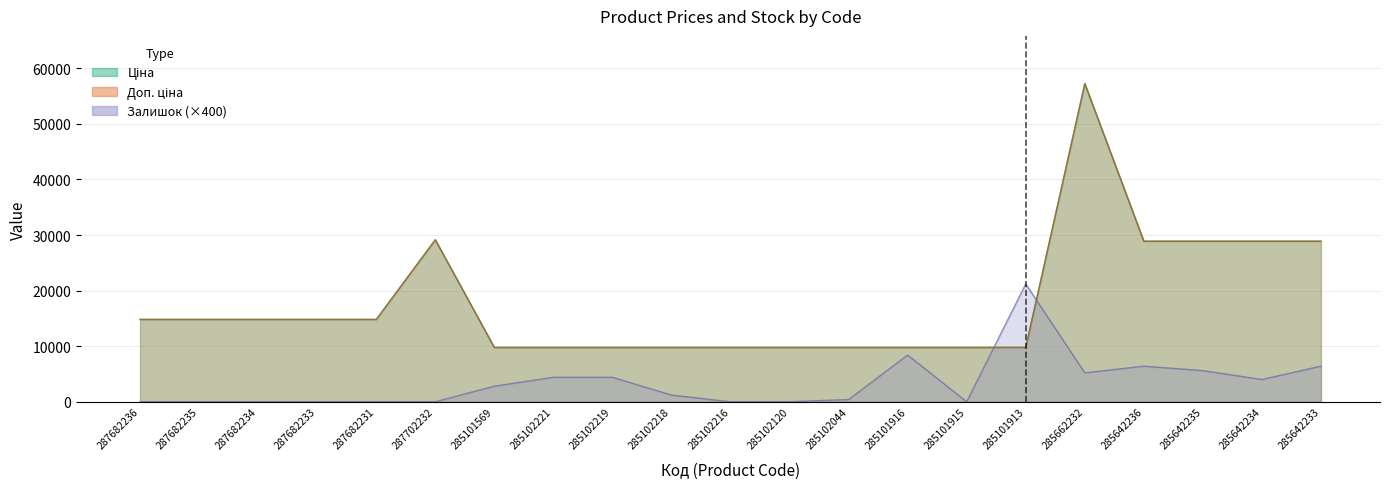

Between which two adjacent categories do Ціна and Залишок first intersect?

285101915 and 285101913